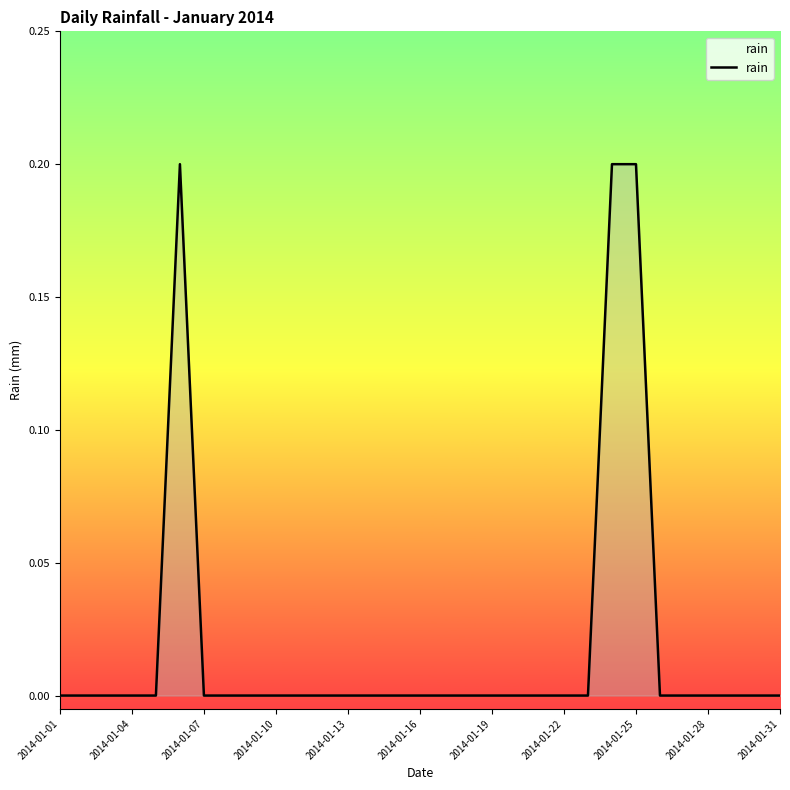

The chart shows a value of 0.1 at 2014-01-01. True or false?

False